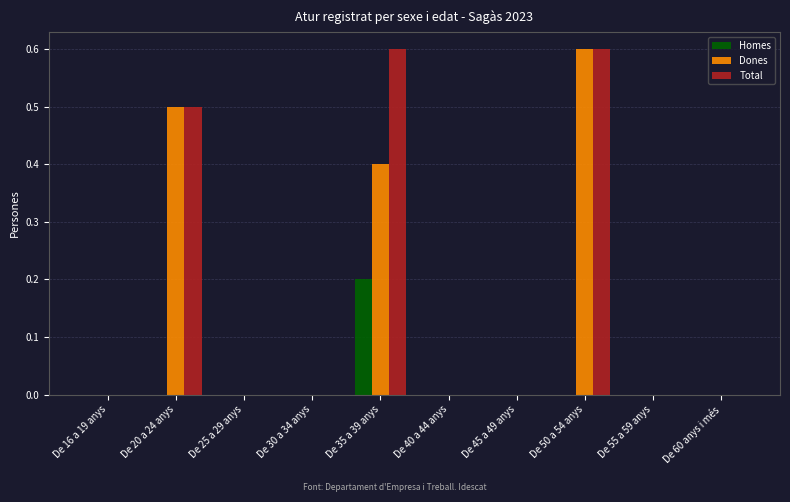

Is it true that Total equals 0.3 at De 60 anys i més?

False